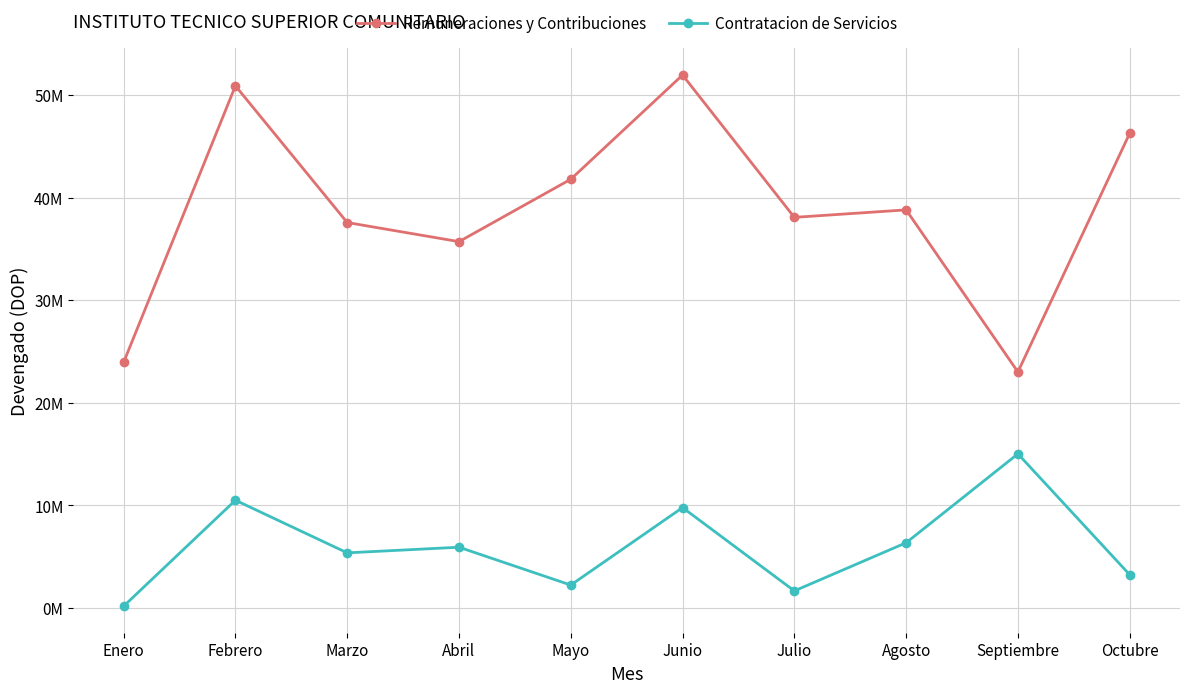

Does the chart have visible grid lines?

Yes